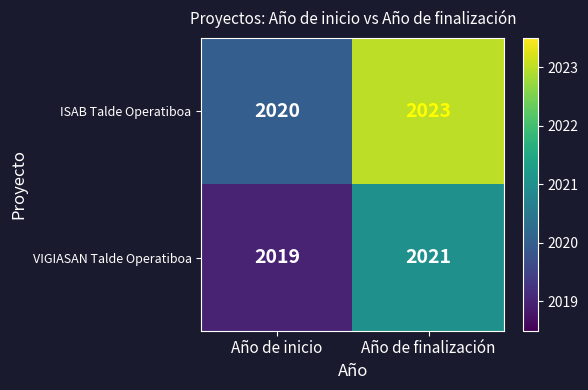

The ISAB Talde Operatiboa series shows 3204 at Año de finalización. True or false?

False